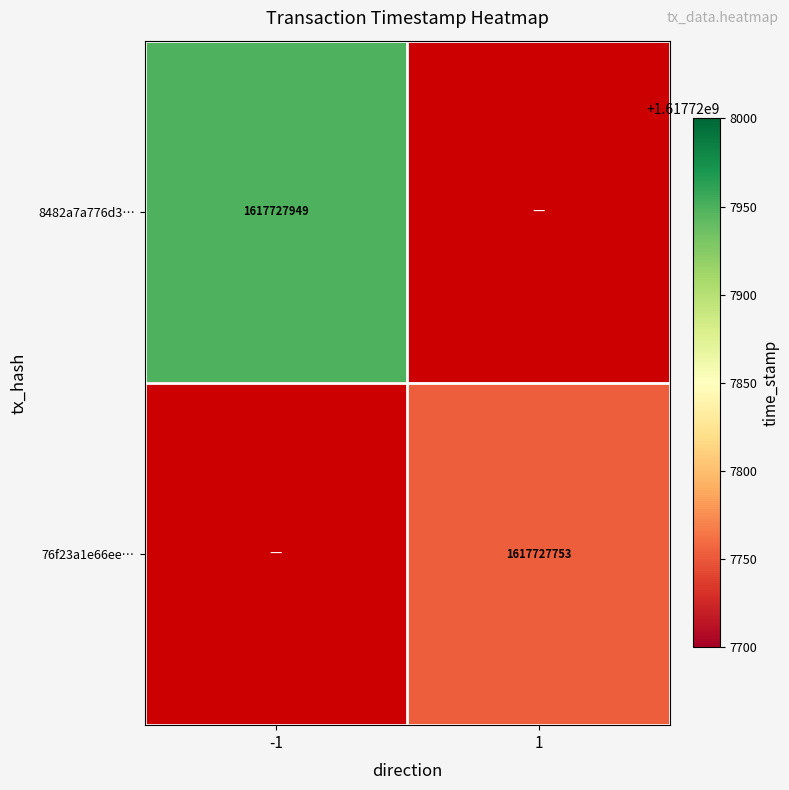

What is the difference between the 8482a7a776d3f523824b241175fb53536f8973c values at -1 and 1?

1617727949